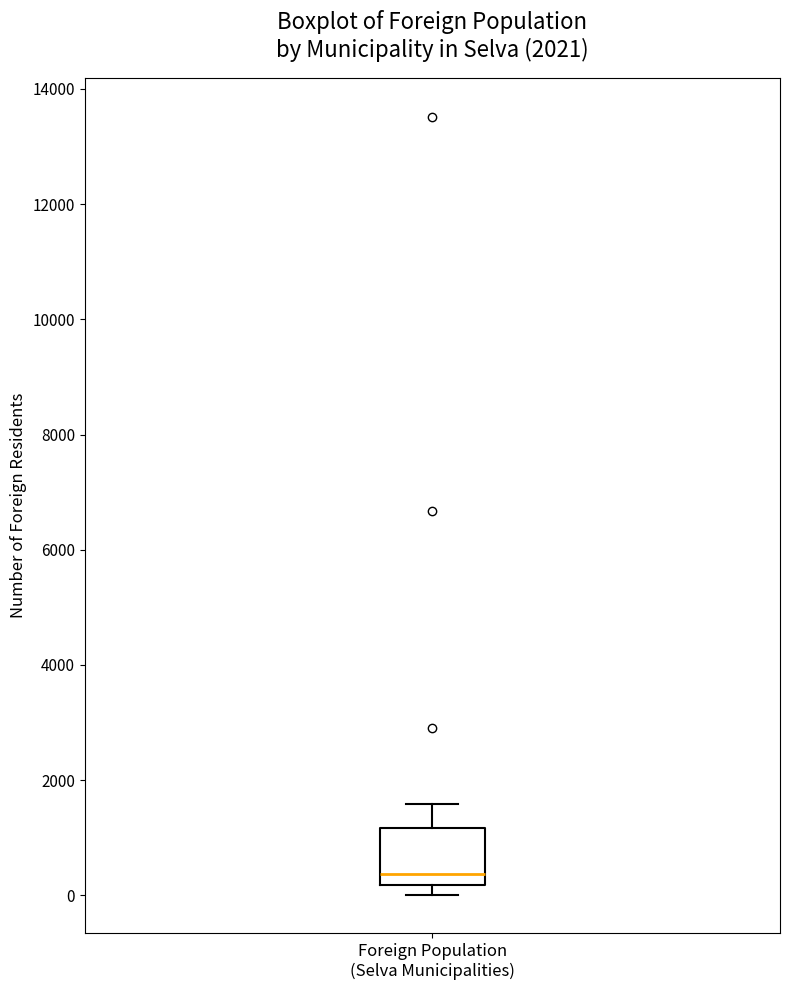

Transcribe this box plot: give where the median line is, the range the box spans, and where the two whiskers end, as read against the y-axis. The values are not printed on the chart, so give them approximately, as read against the axis.

median 400, box 200 to 1200, whiskers 0 to 1600